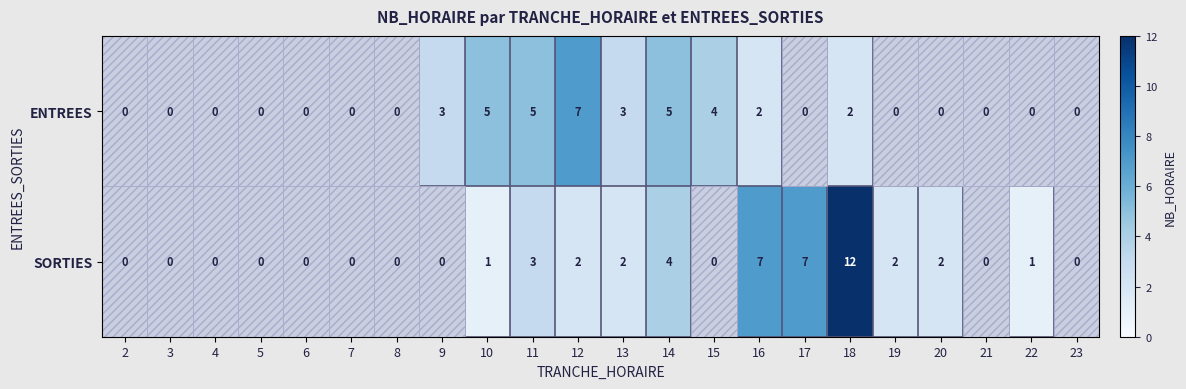

True or false: ENTREES has a value of -5 at 4.

False